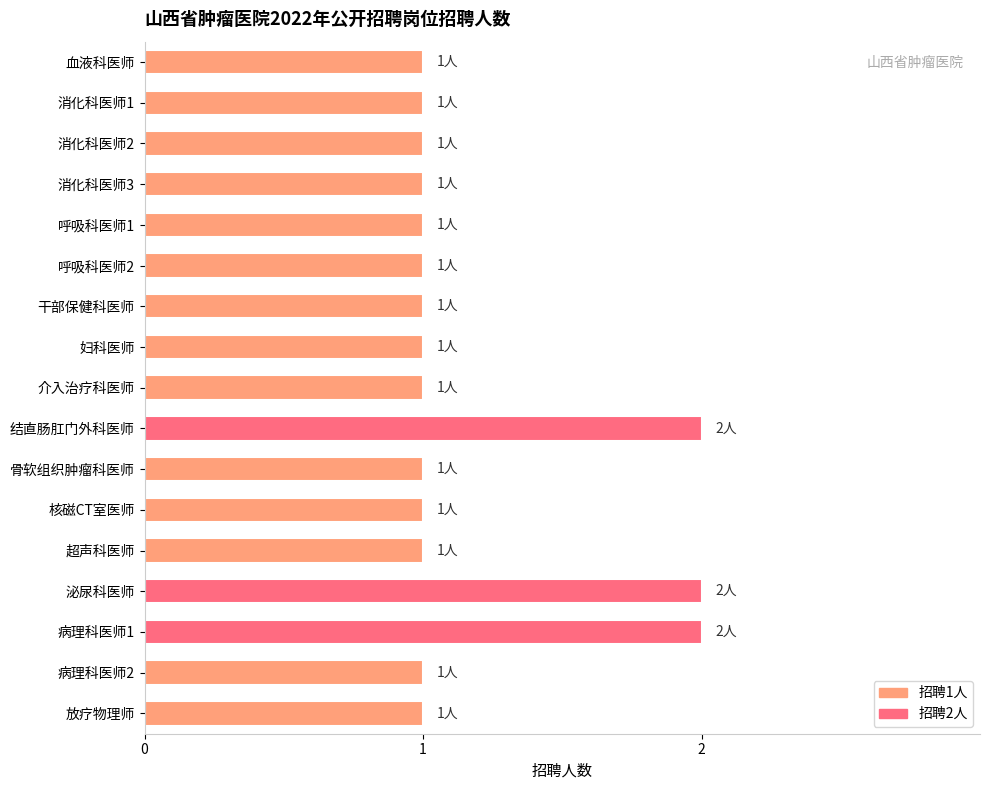

Is it true that the value at 病理科医师2 is 1?

True